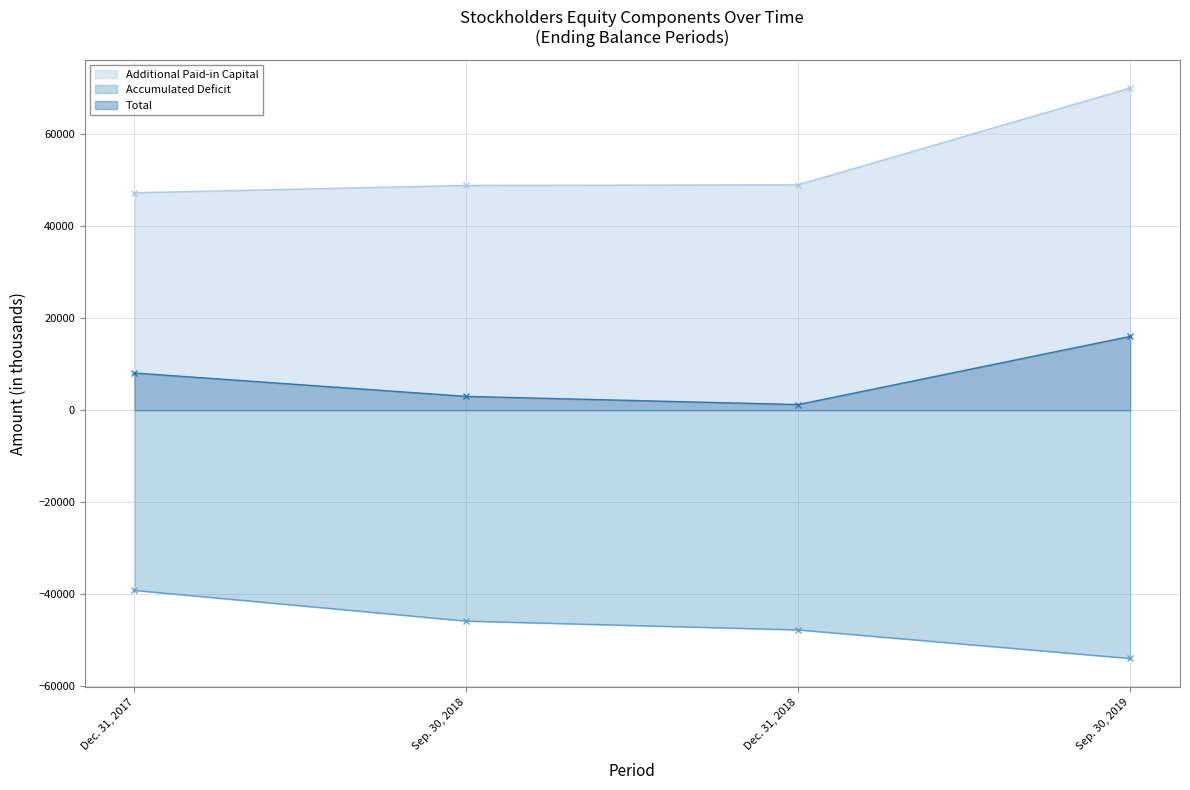

Reading left to right, extract all data points from this chart.

Additional Paid-in Capital: Dec. 31, 2017=47223	Sep. 30, 2018=48818	Dec. 31, 2018=48957	Sep. 30, 2019=69971
Accumulated Deficit: Dec. 31, 2017=-39157	Sep. 30, 2018=-45831	Dec. 31, 2018=-47740	Sep. 30, 2019=-53950
Total: Dec. 31, 2017=8067	Sep. 30, 2018=2988	Dec. 31, 2018=1218	Sep. 30, 2019=16024